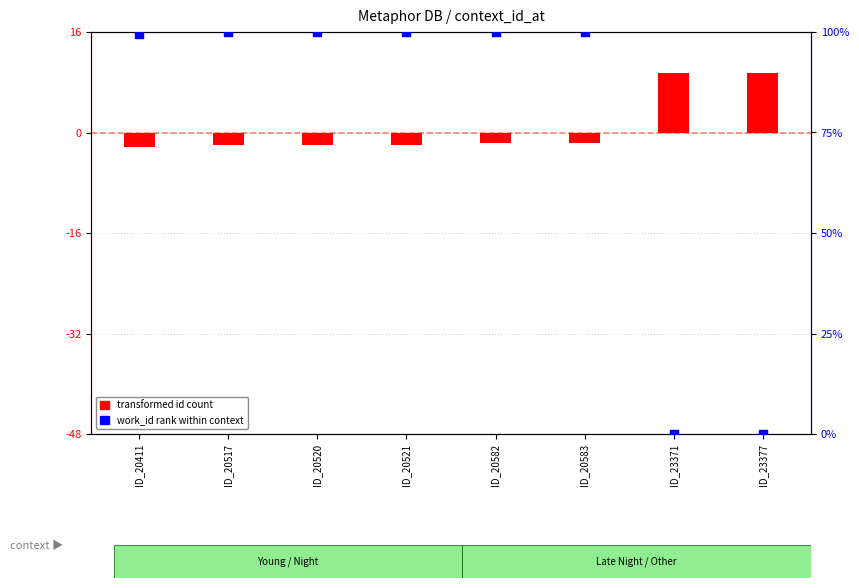

Which series reaches the maximum Y coordinate?

transformed id count